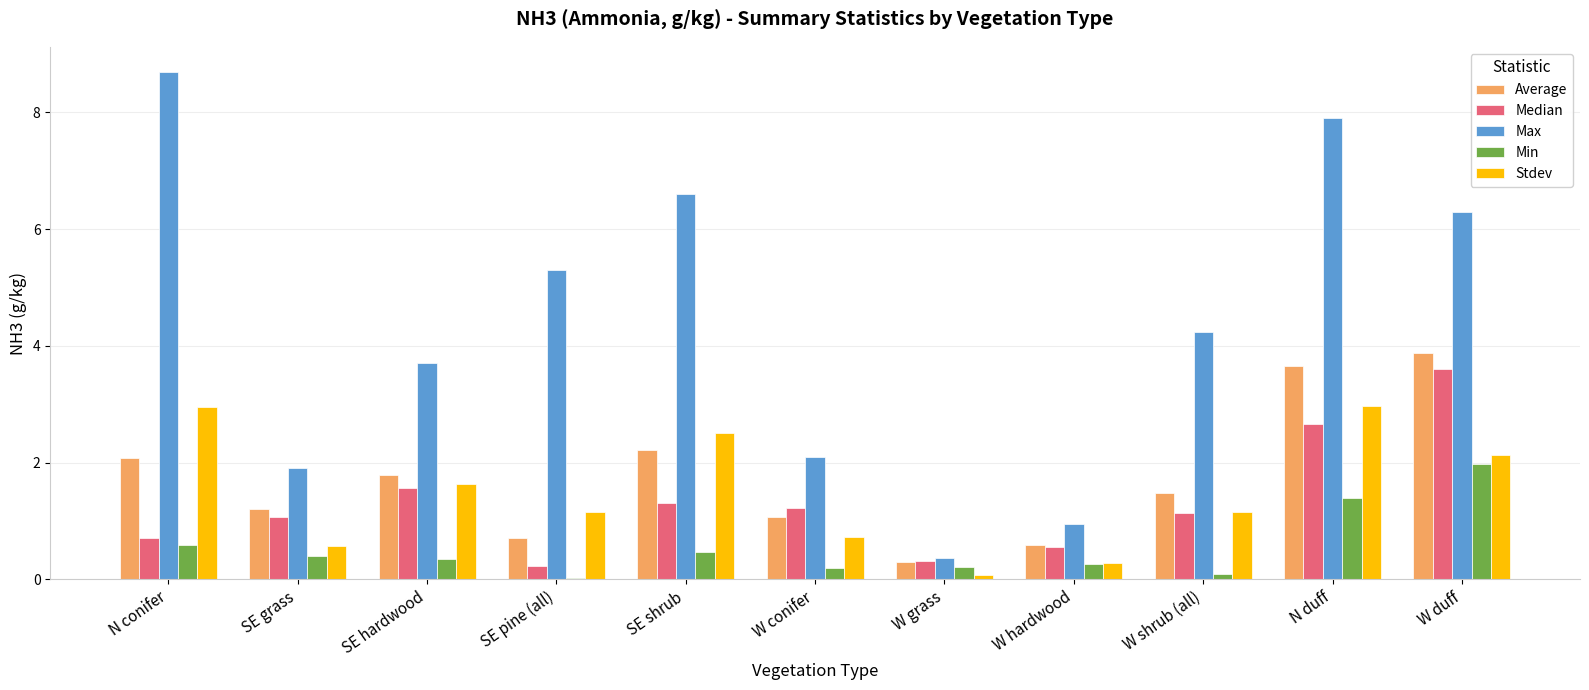

Which series has the largest total across all categories?

Max